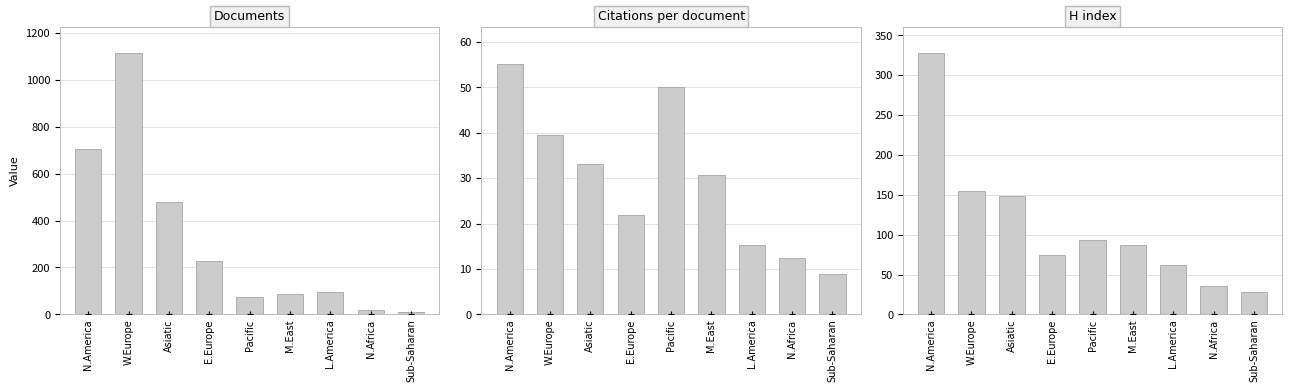

Is the value of Citations per document at N.America greater than the value of H index at W.Europe?

No